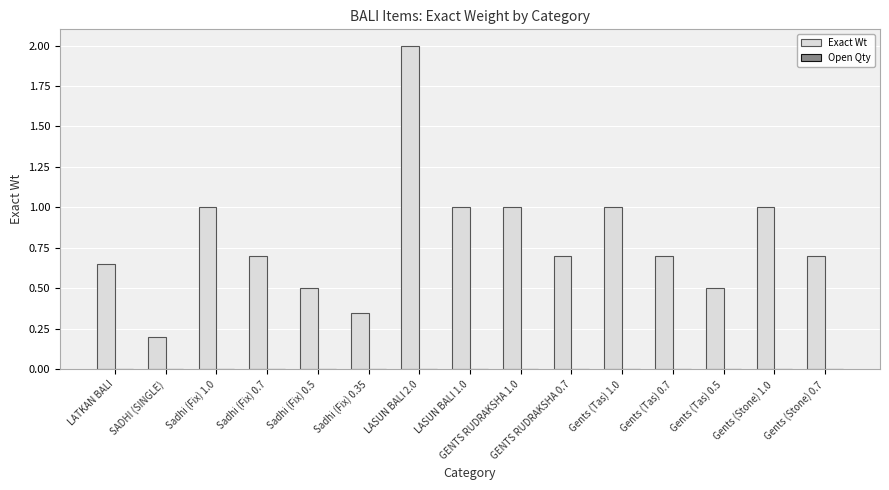

Which has a higher value, GENTS RUDRAKSHA 1.0 or Gents (Tas) 0.5?

GENTS RUDRAKSHA 1.0